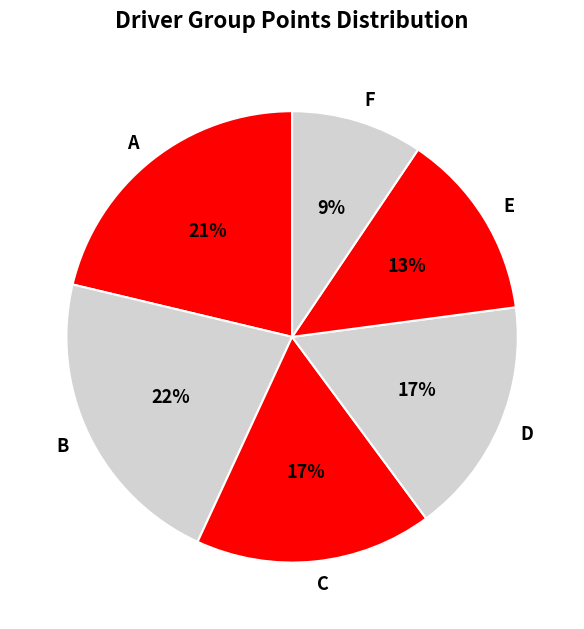

Count the number of slices in the pie.

6